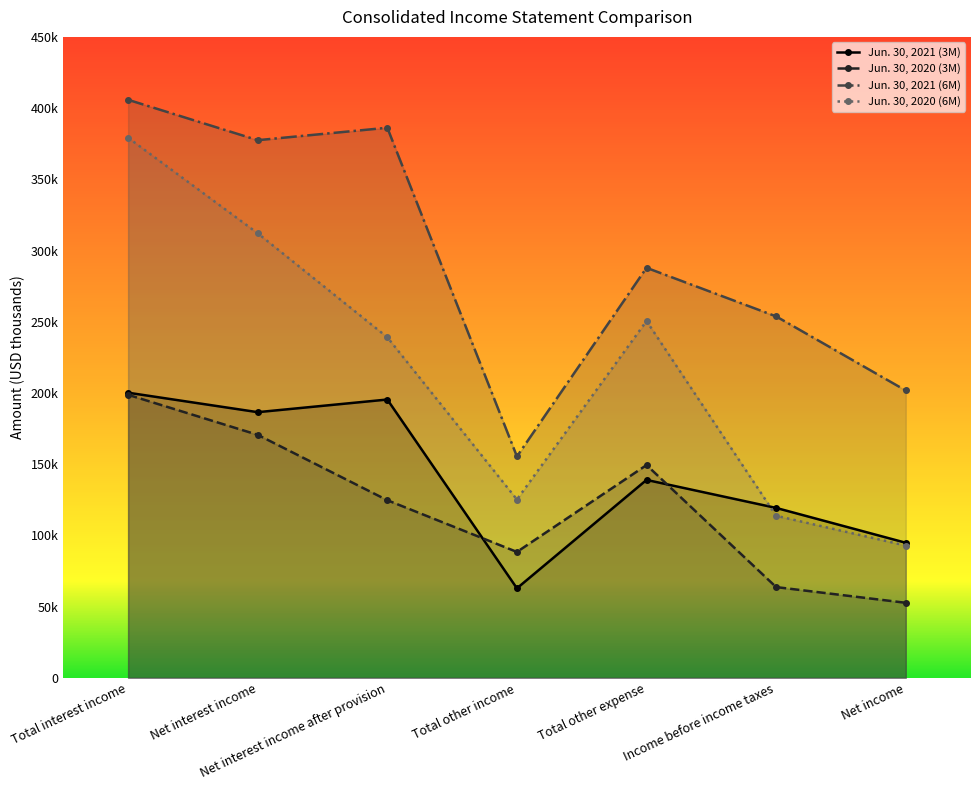

The Jun. 30, 2020 (6M) series shows 92869 at Net income. True or false?

True